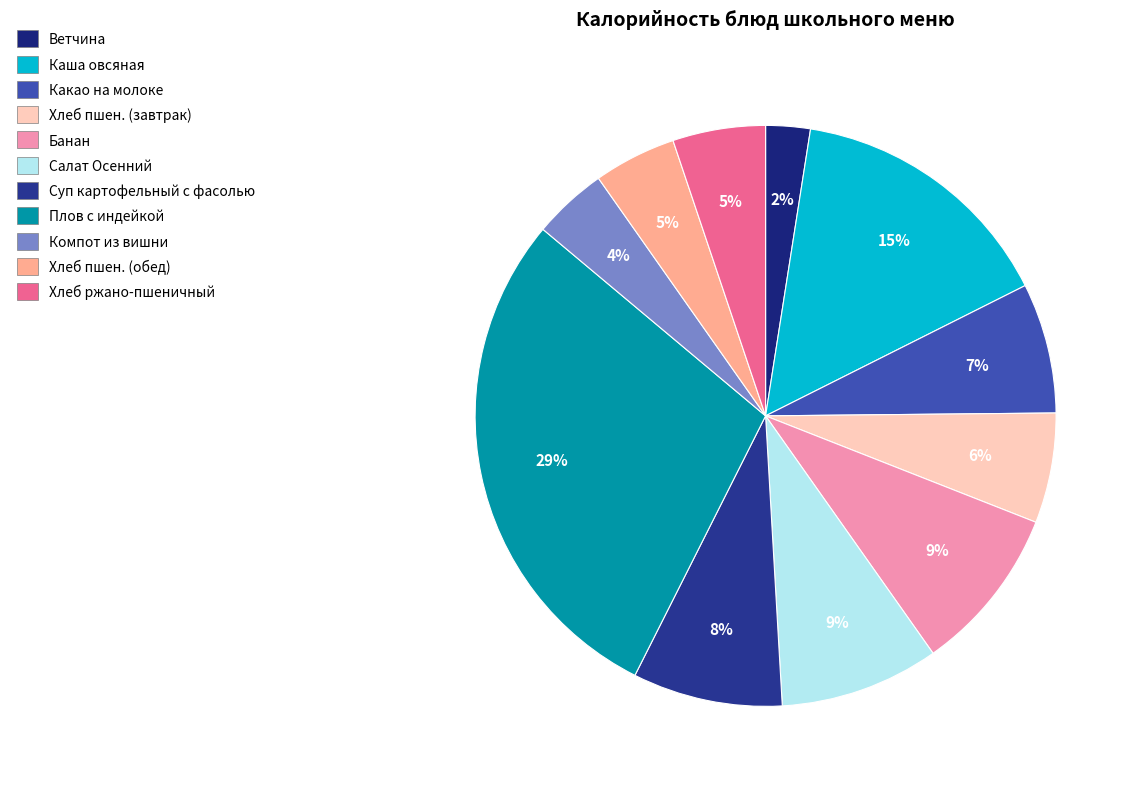

Which category has the biggest portion of the pie?

Плов с индейкой